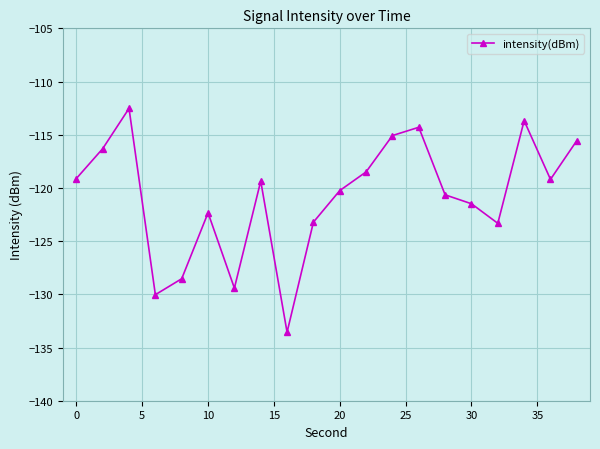

True or false: the data has more than 2 interior local peaks.

True